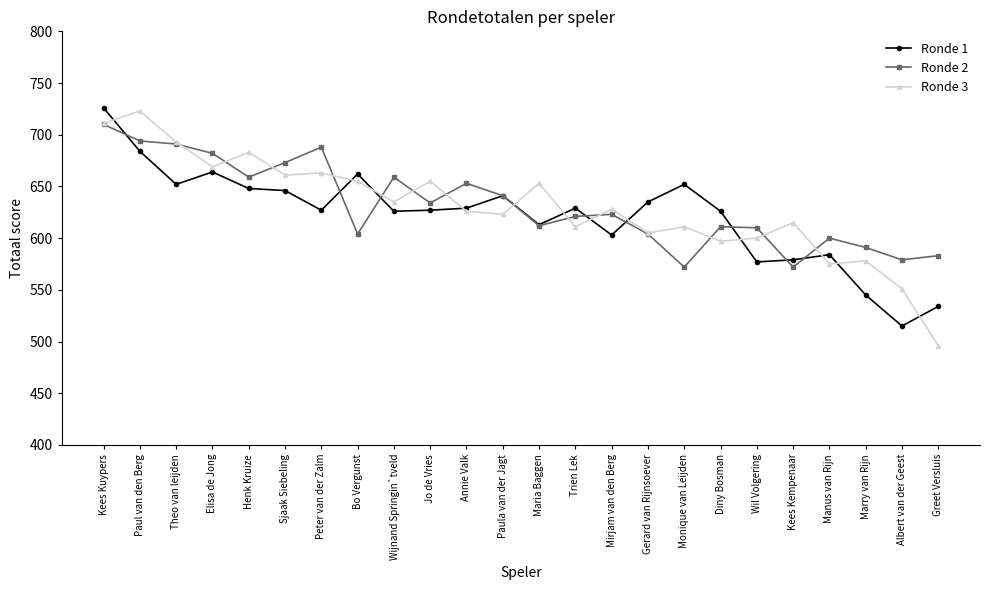

True or false: Ronde 3 and Ronde 2 cross at least once.

True